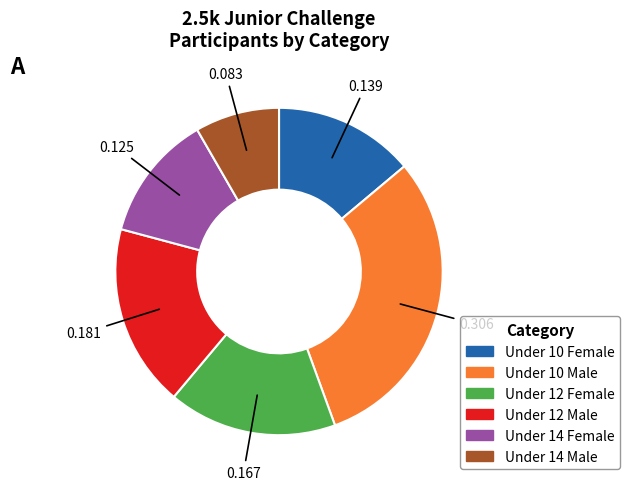

How many slices are in this pie chart?

6